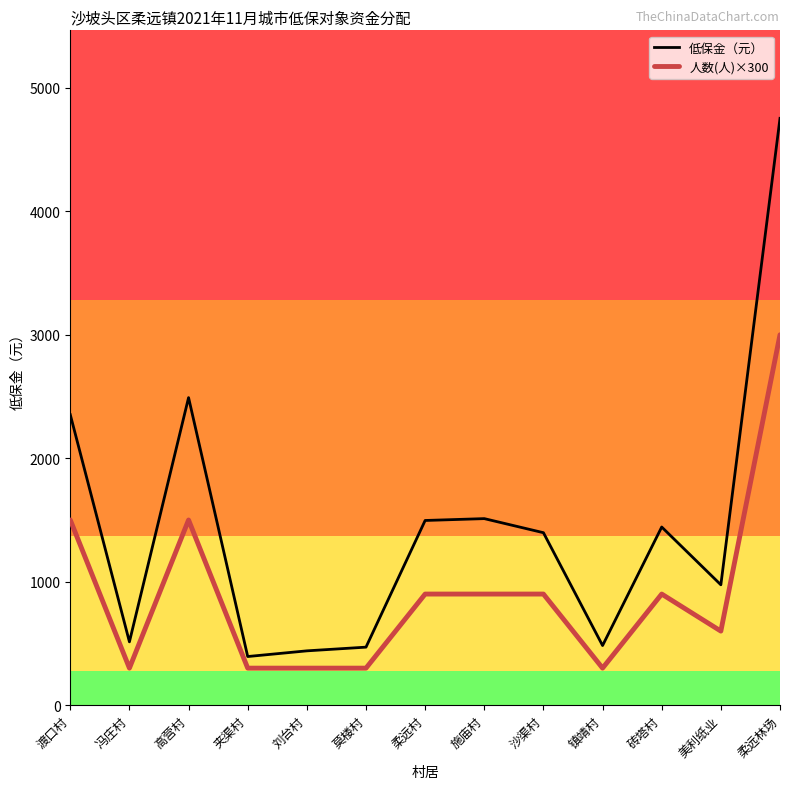

Does the chart display data point markers on the line(s)?

No